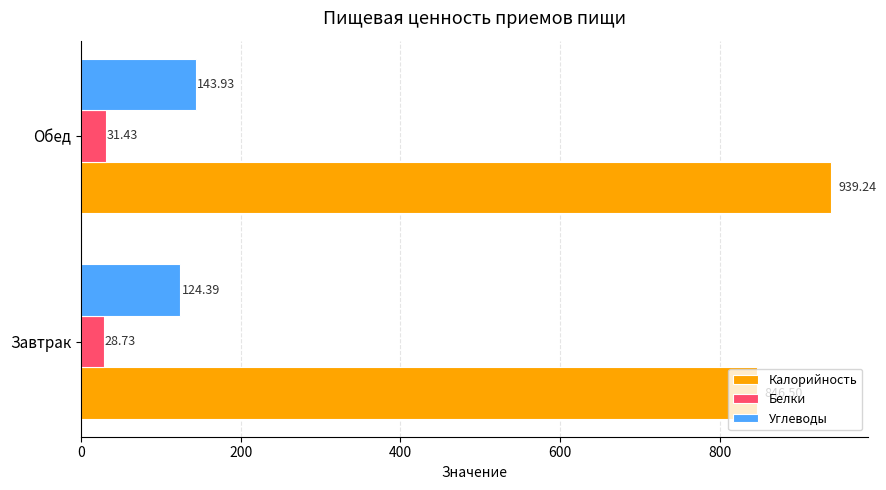

At which label does Белки reach its peak?

Обед